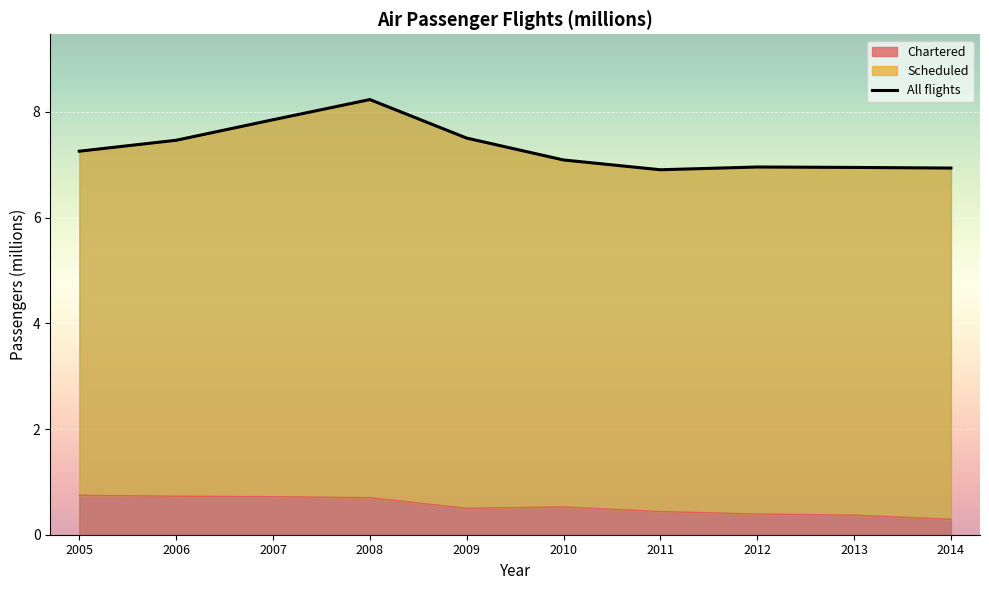

What is the change in value from 2007 to 2011?

-0.9